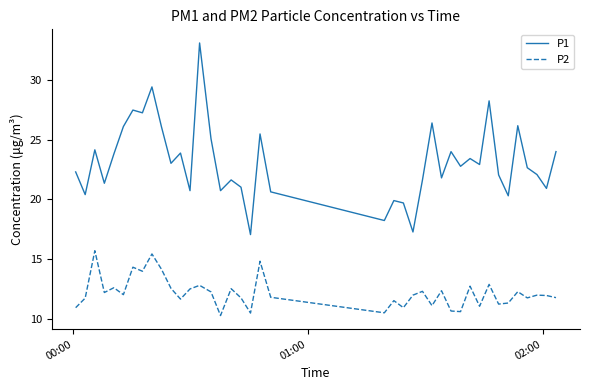

Which series has the largest range (max minus min)?

P1